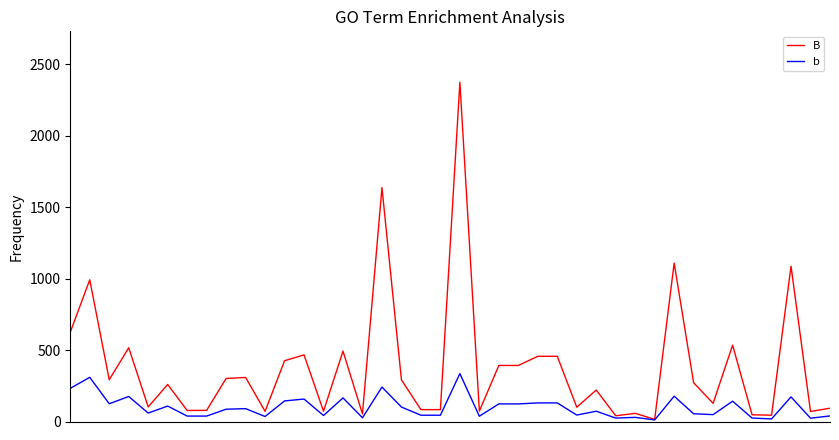

Which series has the largest range (max minus min)?

B